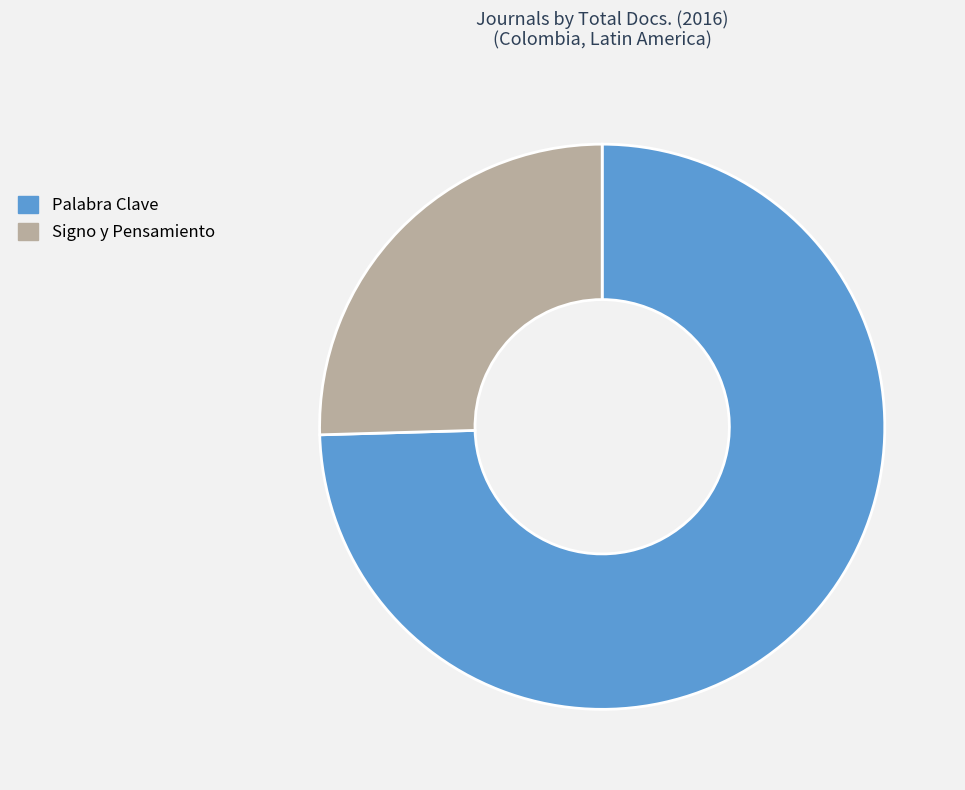

Combined, do Palabra Clave and Signo y Pensamiento account for over 50%?

Yes